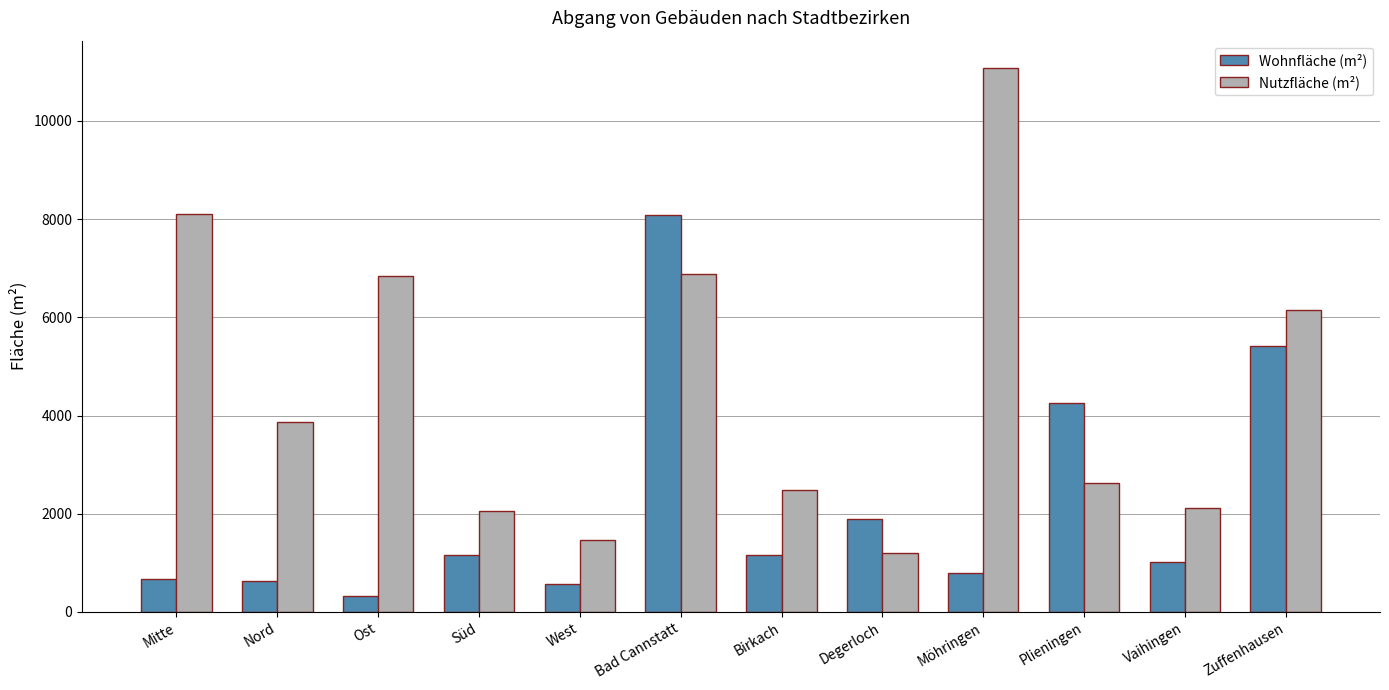

Which label corresponds to the smallest value in the chart?

Ost